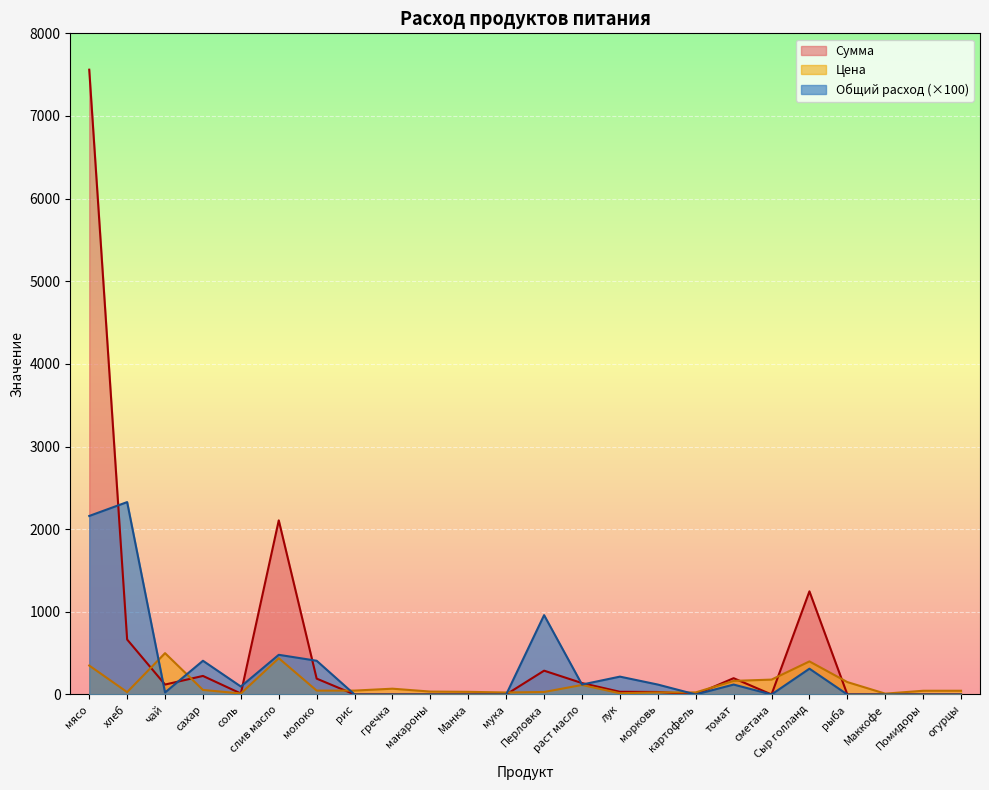

What is the difference between the Сумма values at чай and лук?

87.6